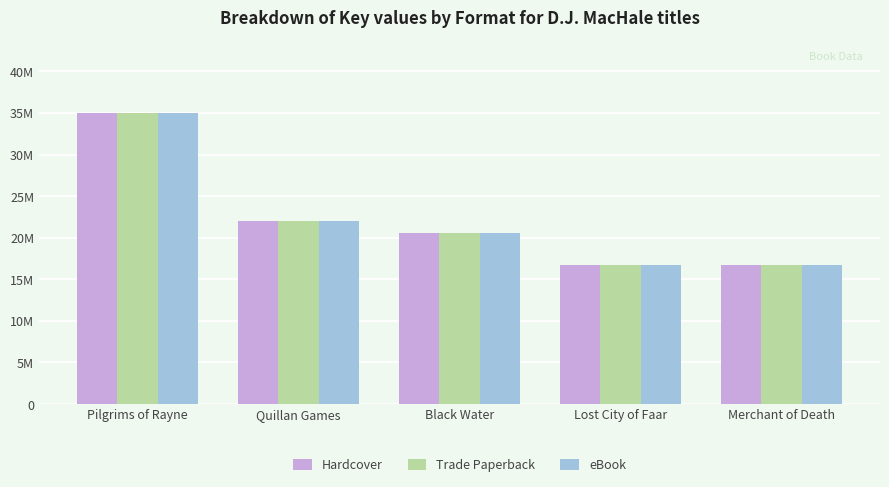

What is the difference between the maximum and minimum values in the Trade Paperback series?

18305954